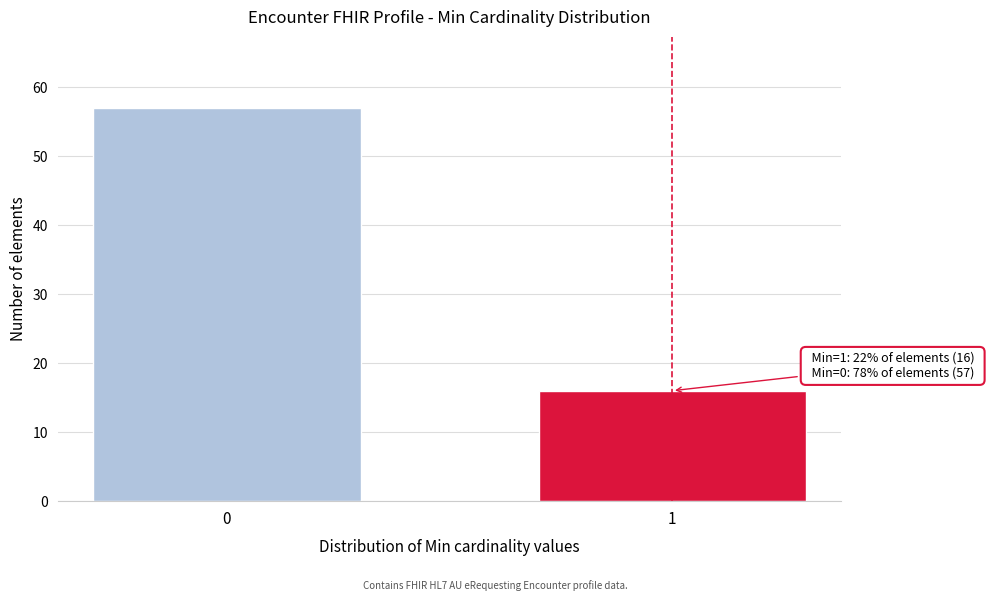

Reading right to left, extract all data points from this chart.

16	57